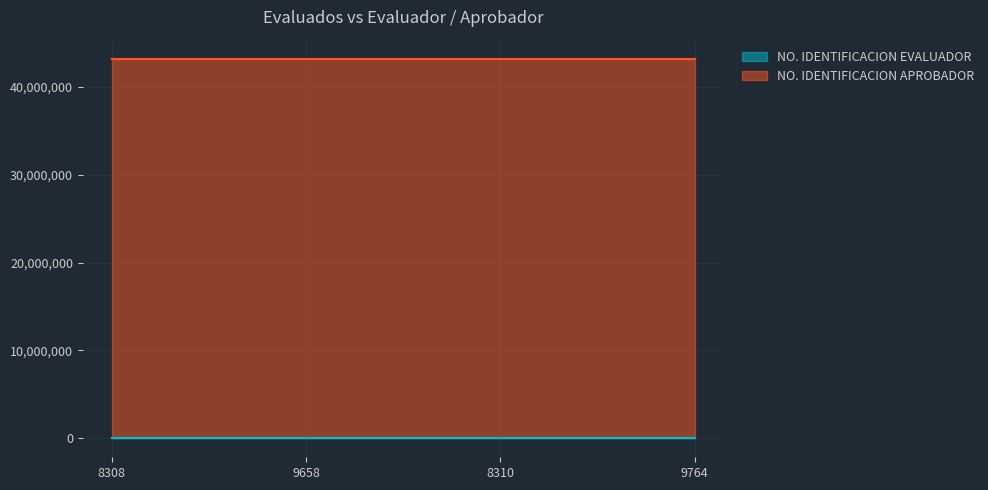

Which category has the lowest value in the NO. IDENTIFICACION EVALUADOR series?

8308